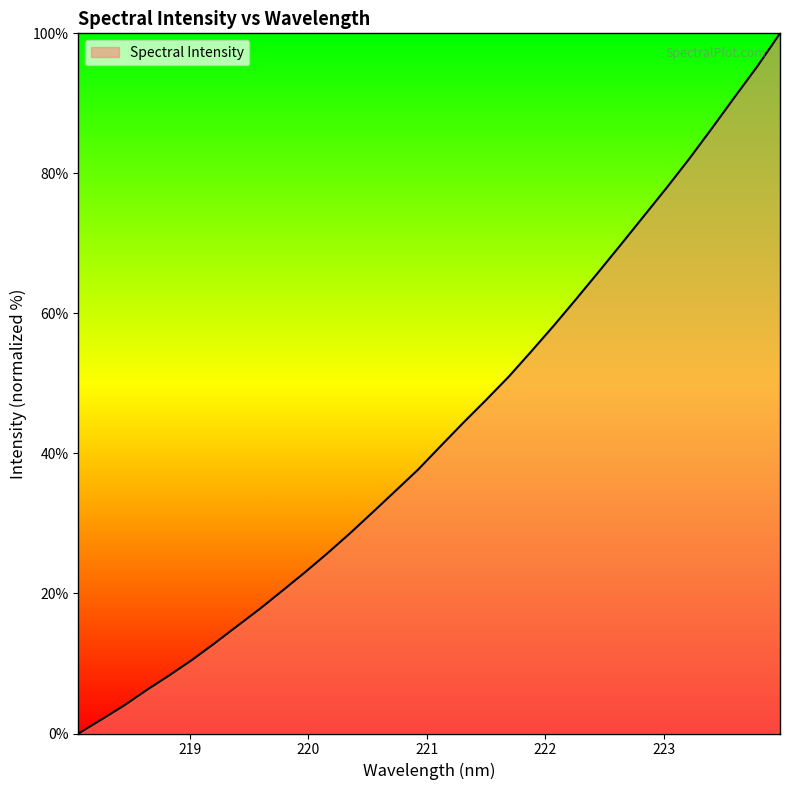

What is the average value?

43.1